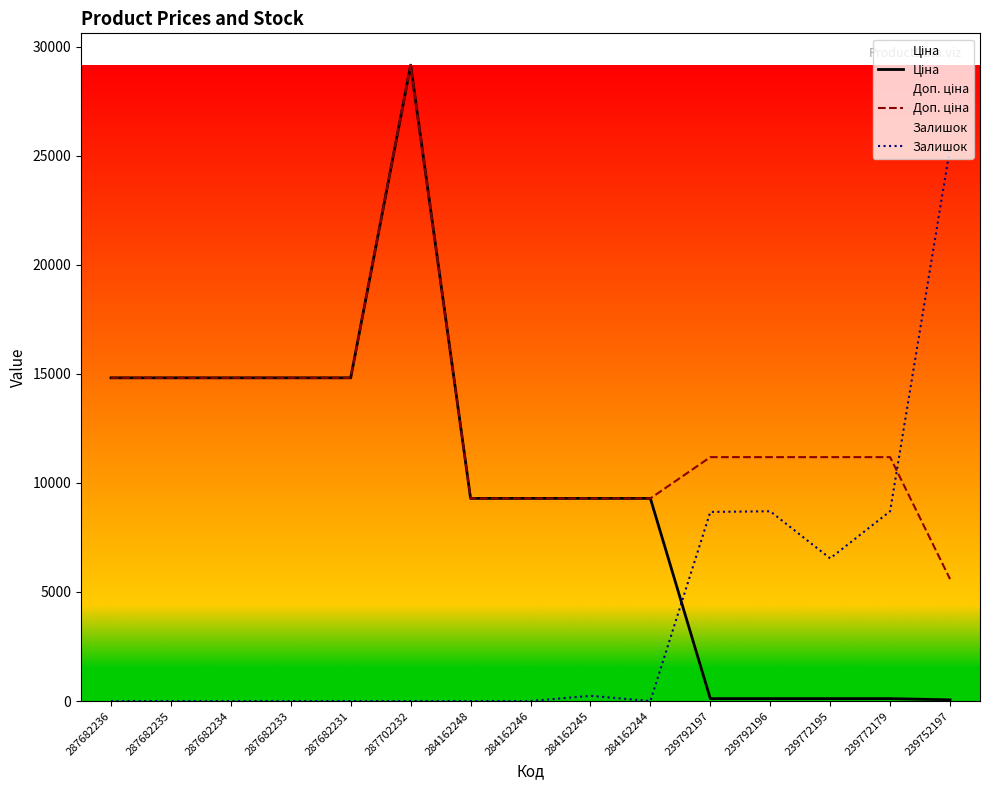

What is the spread (max minus min) of values at 287682234?

14817.6